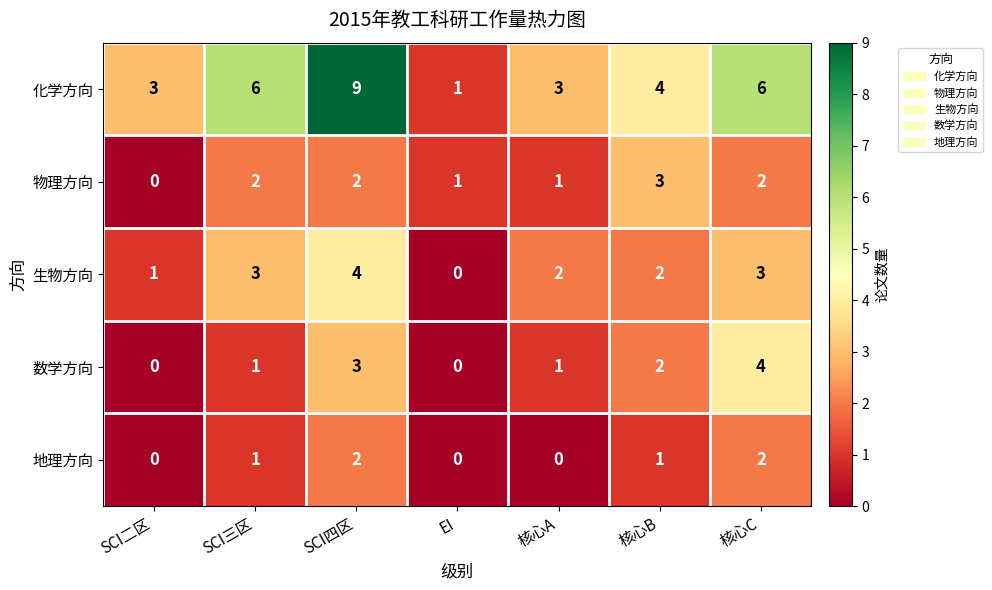

What is the sum of all 地理方向 values?

6